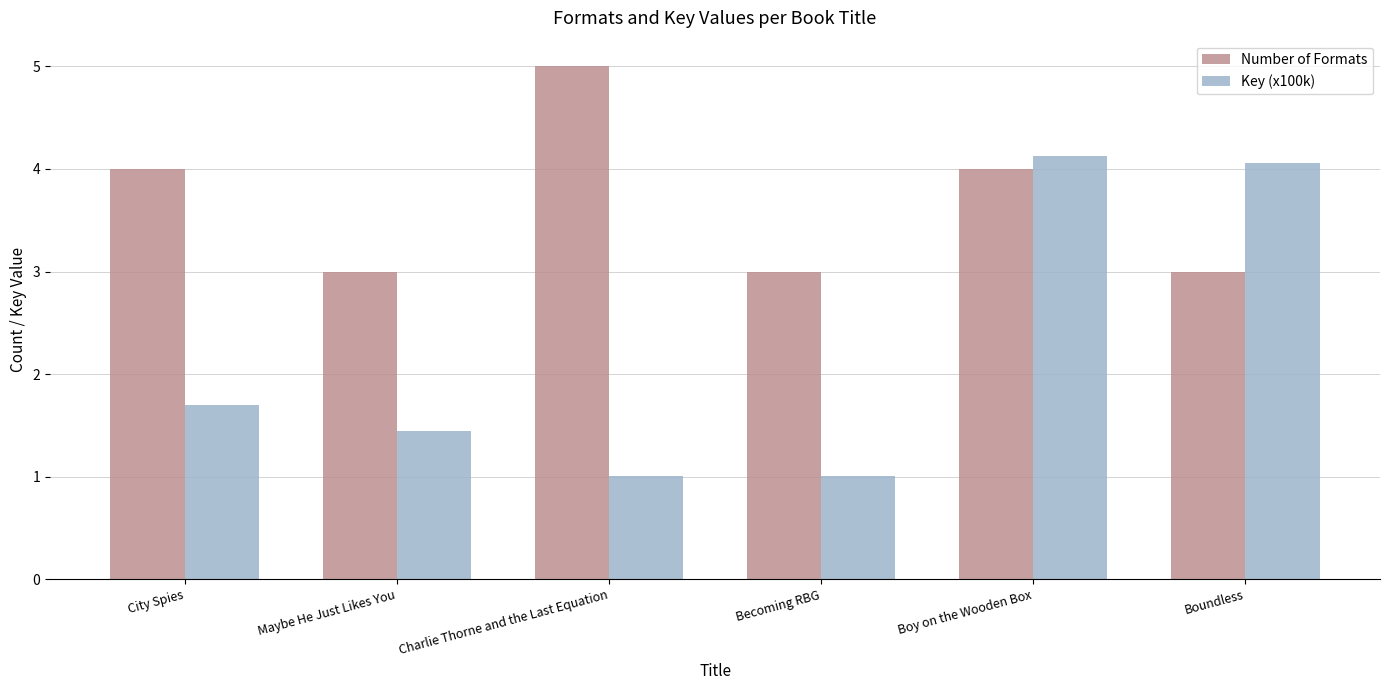

What is the spread (max minus min) of values at Boundless?

1.1